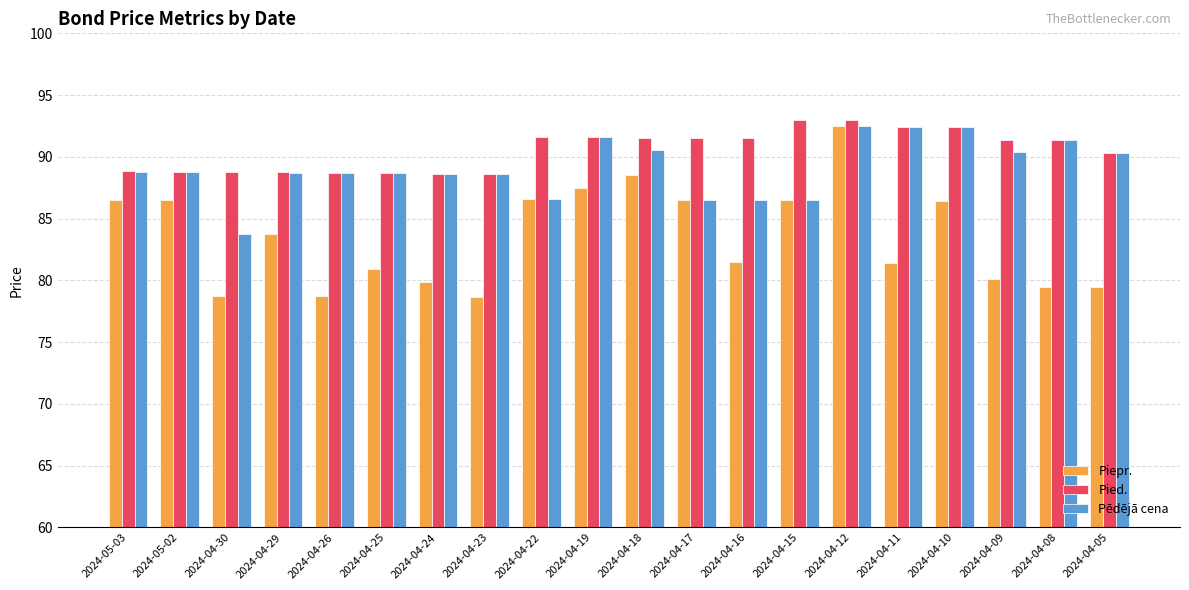

What is the difference between the Pied. values at 2024-05-03 and 2024-04-11?

3.6